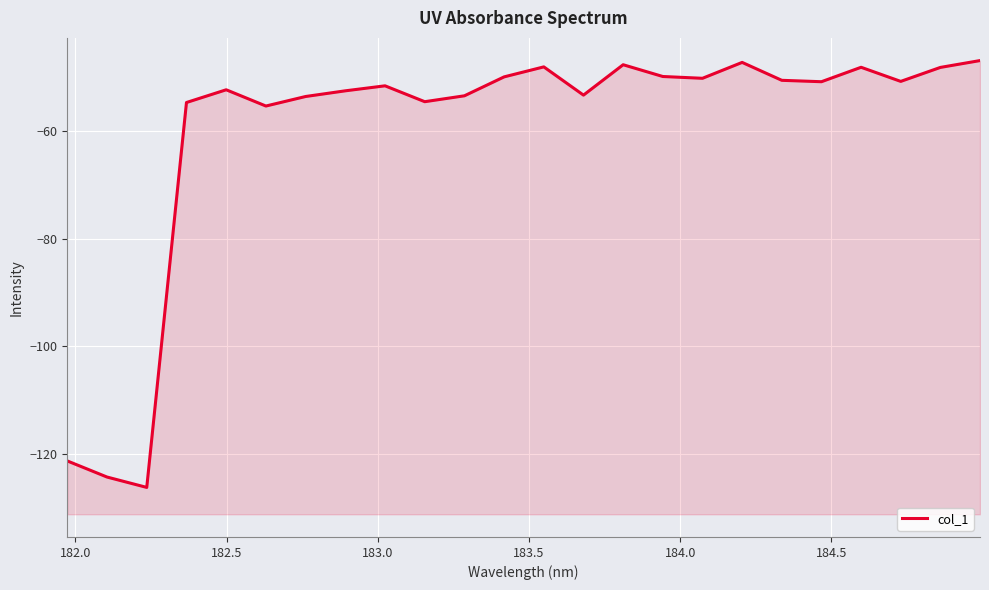

What is the difference between the maximum and second lowest values?

77.5